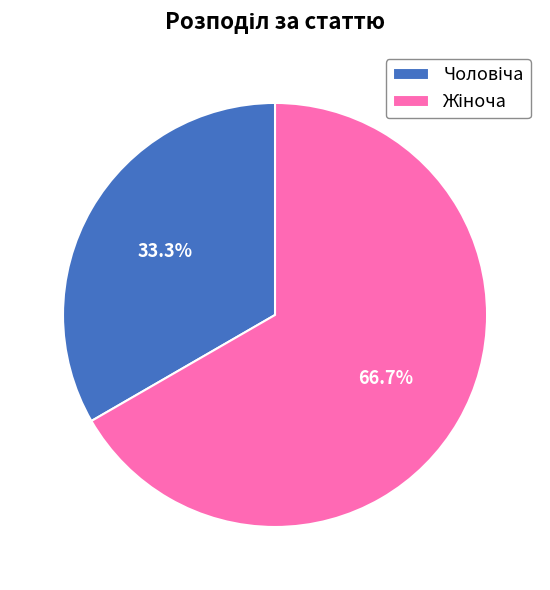

Does any single category account for the majority?

Yes